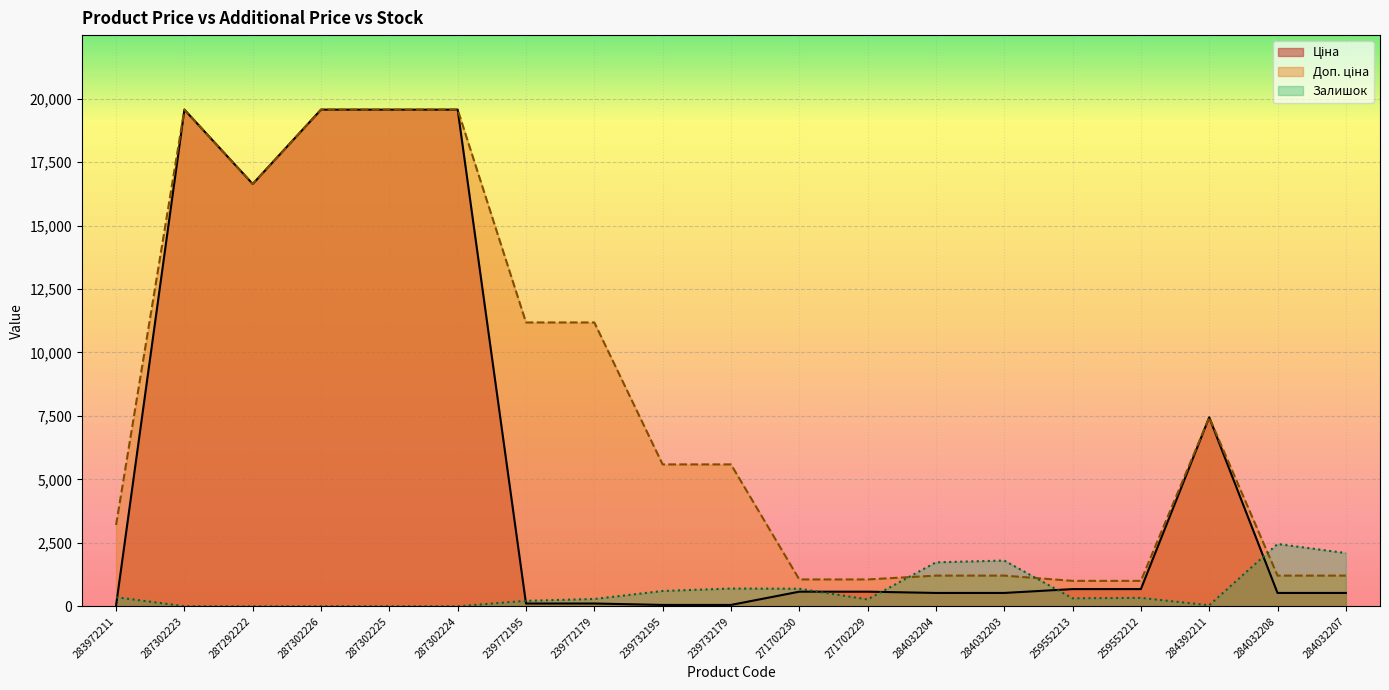

What position from the right is 259552212?

4